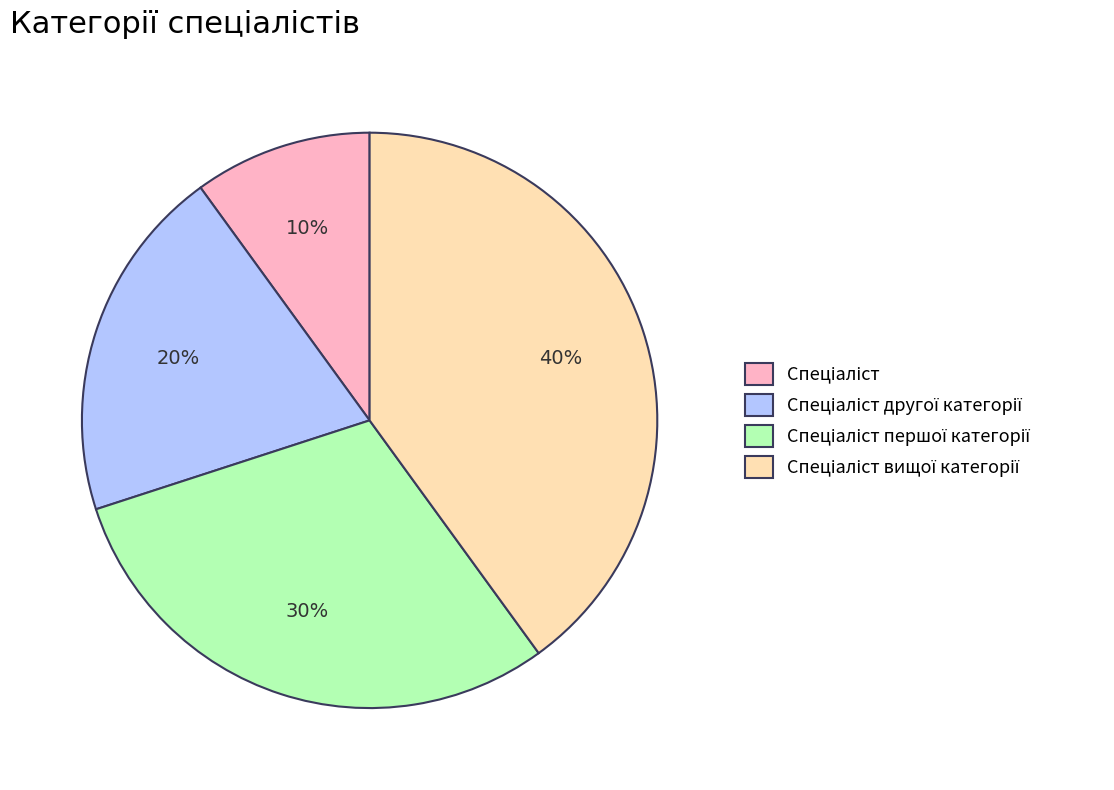

To the nearest percent, what is the average slice percentage?

25%